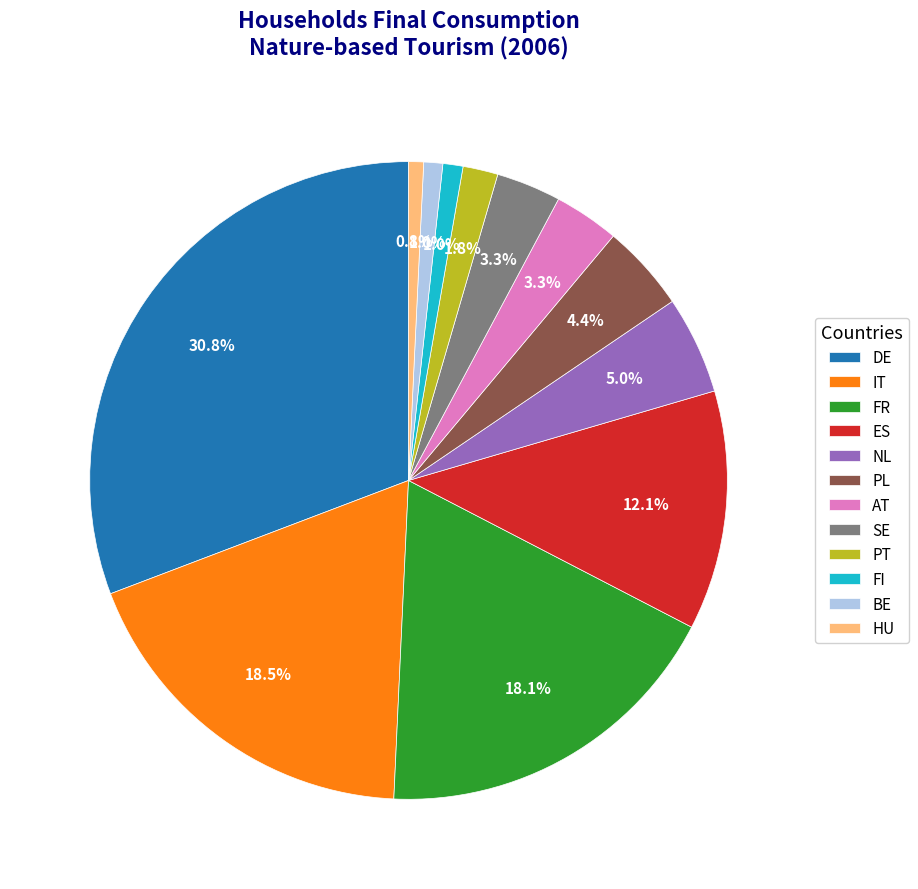

The DE slice represents 31% of the pie. True or false?

True